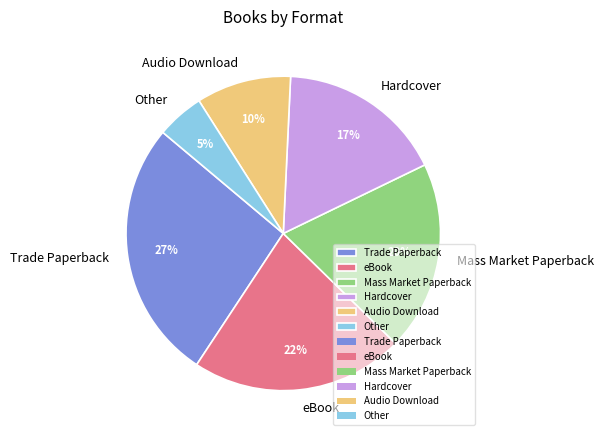

Do Other and Mass Market Paperback together represent more than half of the pie?

No